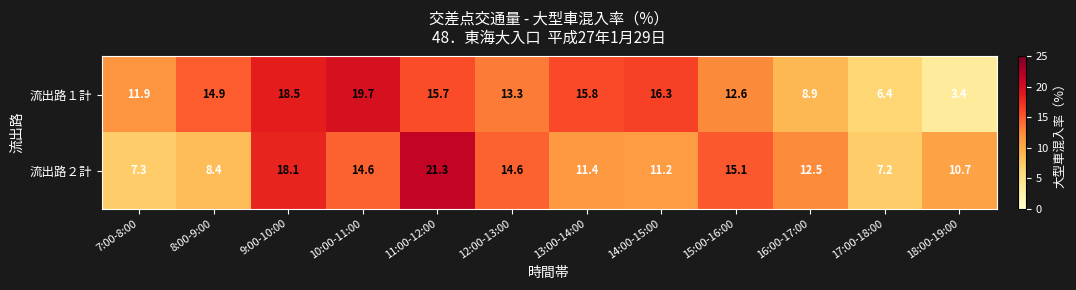

Which category has the highest value across all series?

11:00-12:00